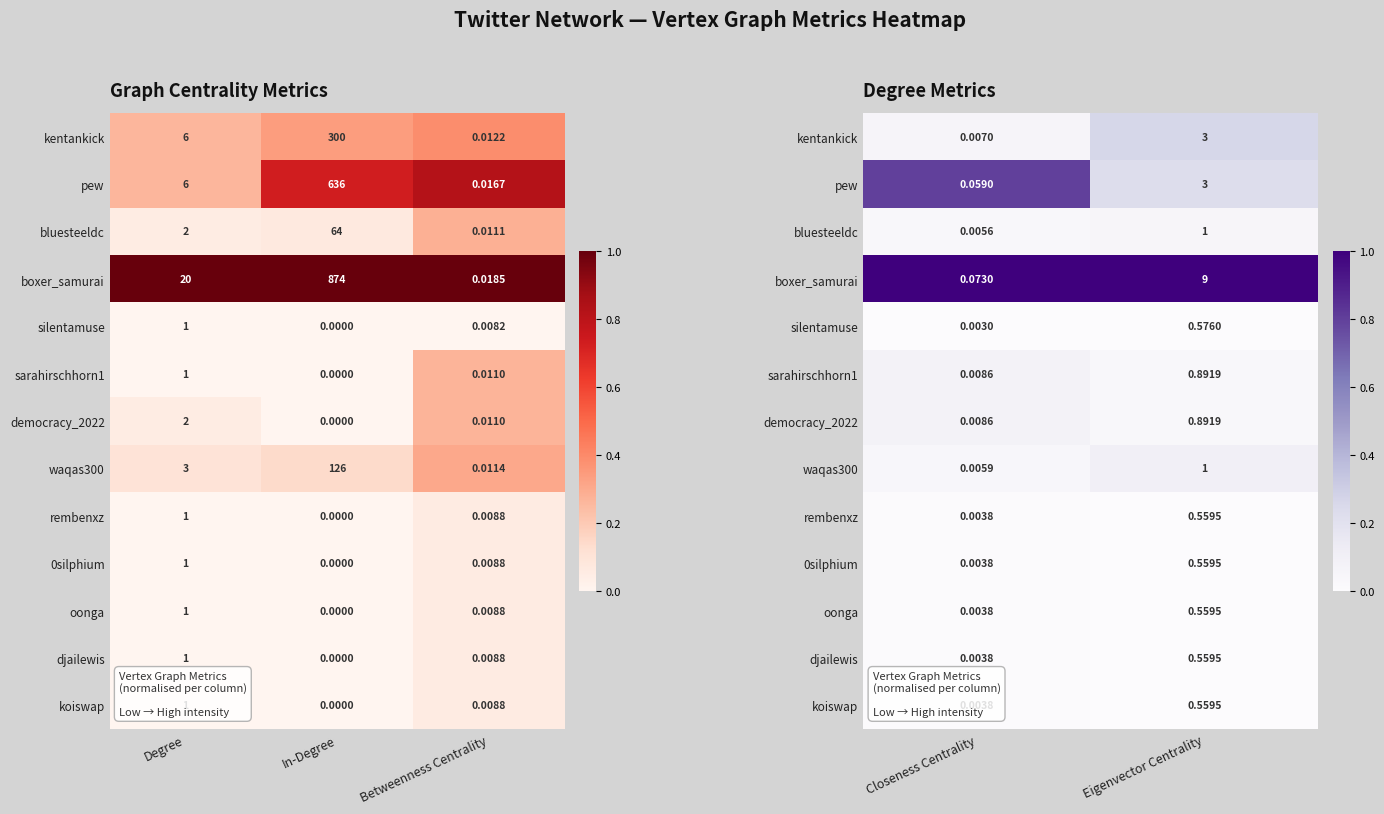

Is it true that djailewis equals 0.0 at Closeness Centrality?

False